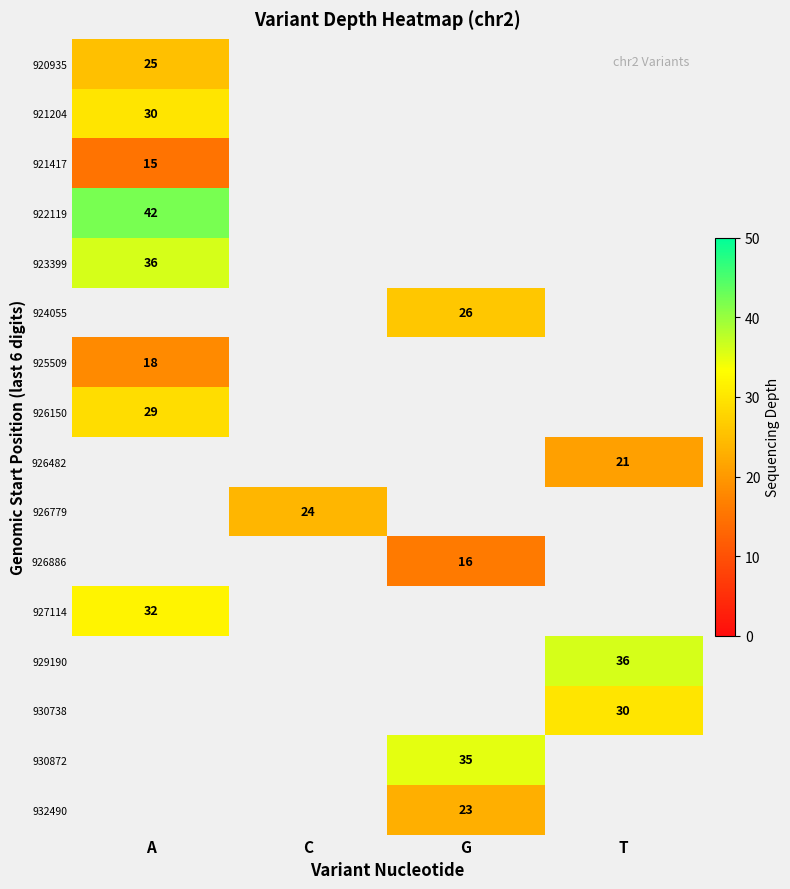

Is it true that 925509 equals 18 at A?

True